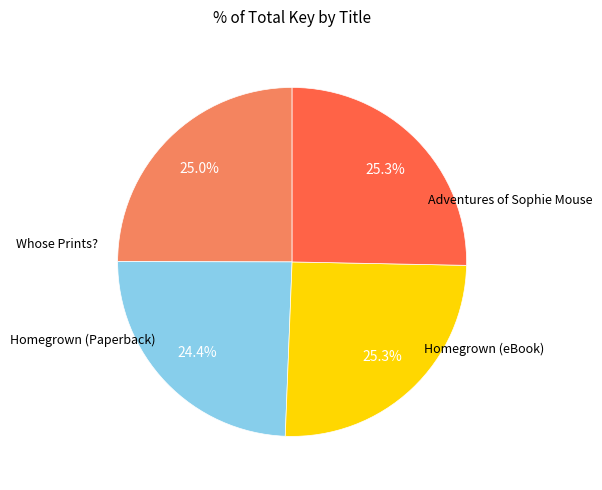

Does any single category account for the majority?

No